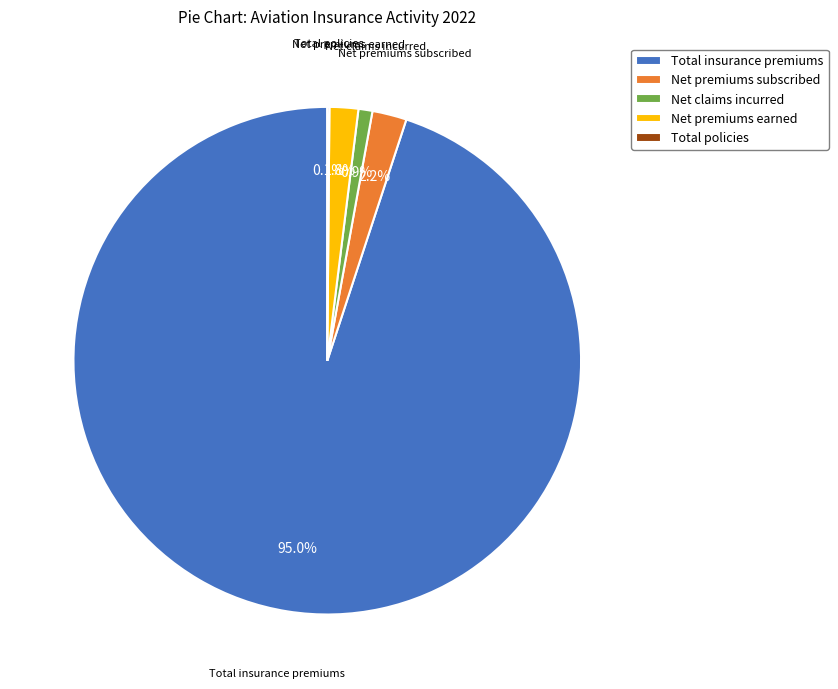

Which slice is the largest?

Total insurance premiums